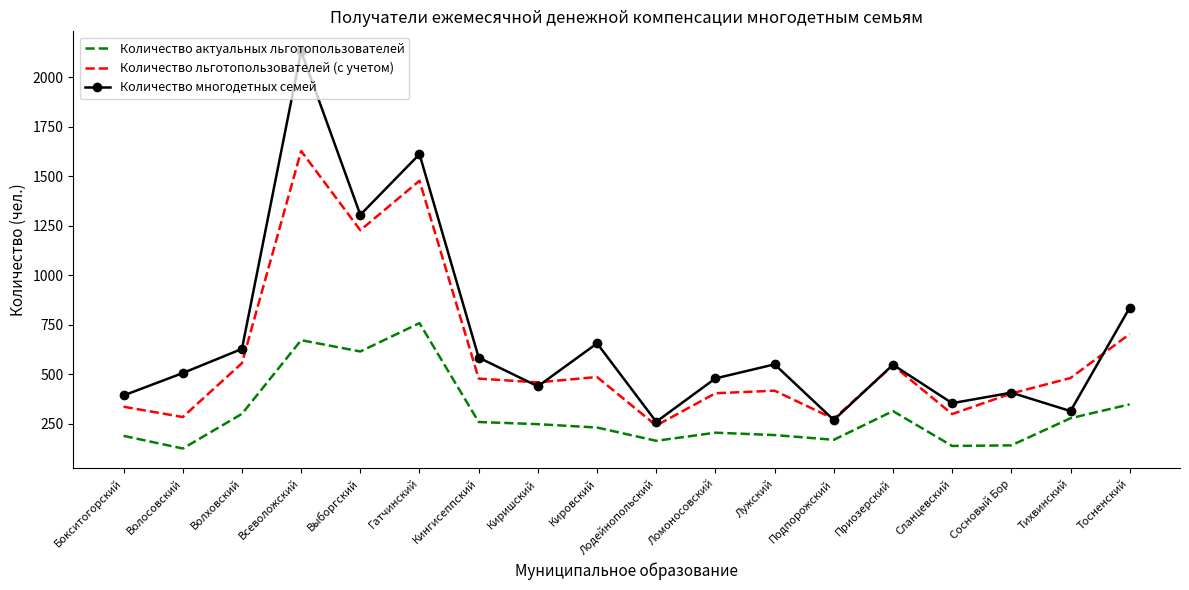

Is the value of Количество льготопользователей (с учетом) at Сланцевский greater than the value of Количество актуальных льготопользователей at Сосновый Бор?

Yes